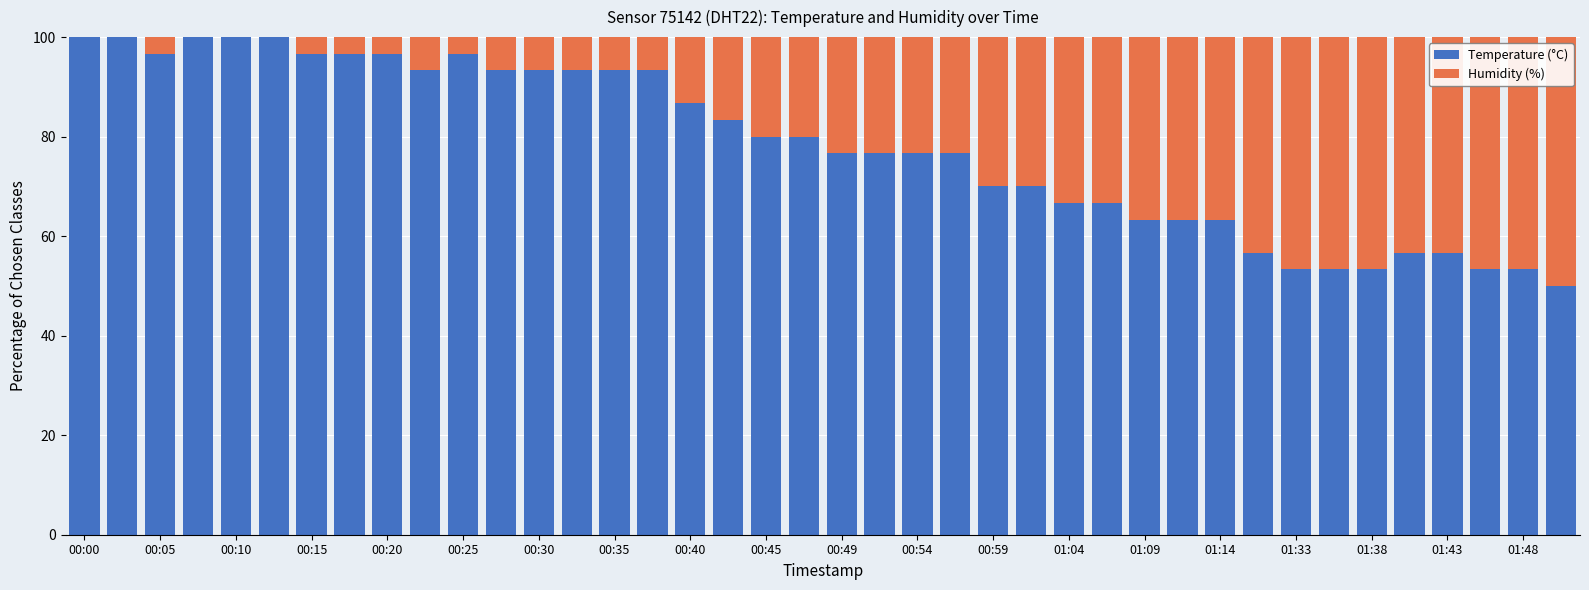

Are the bars horizontal?

No